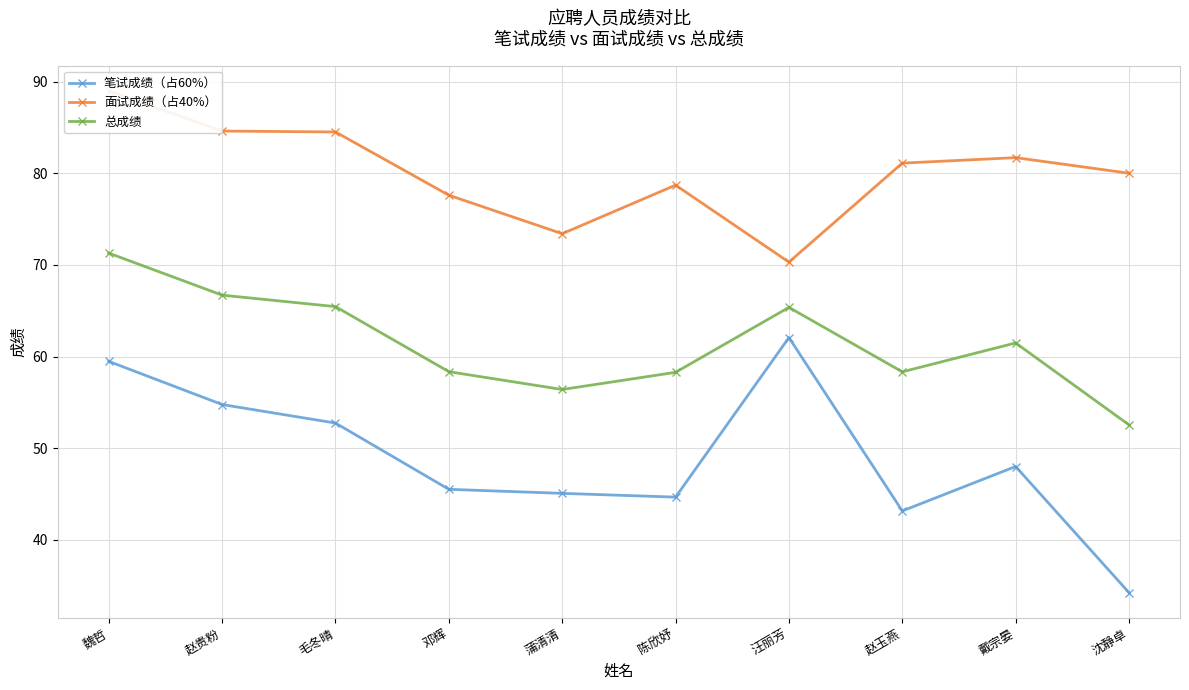

What is the label of the 10th point from the left?

沈静卓